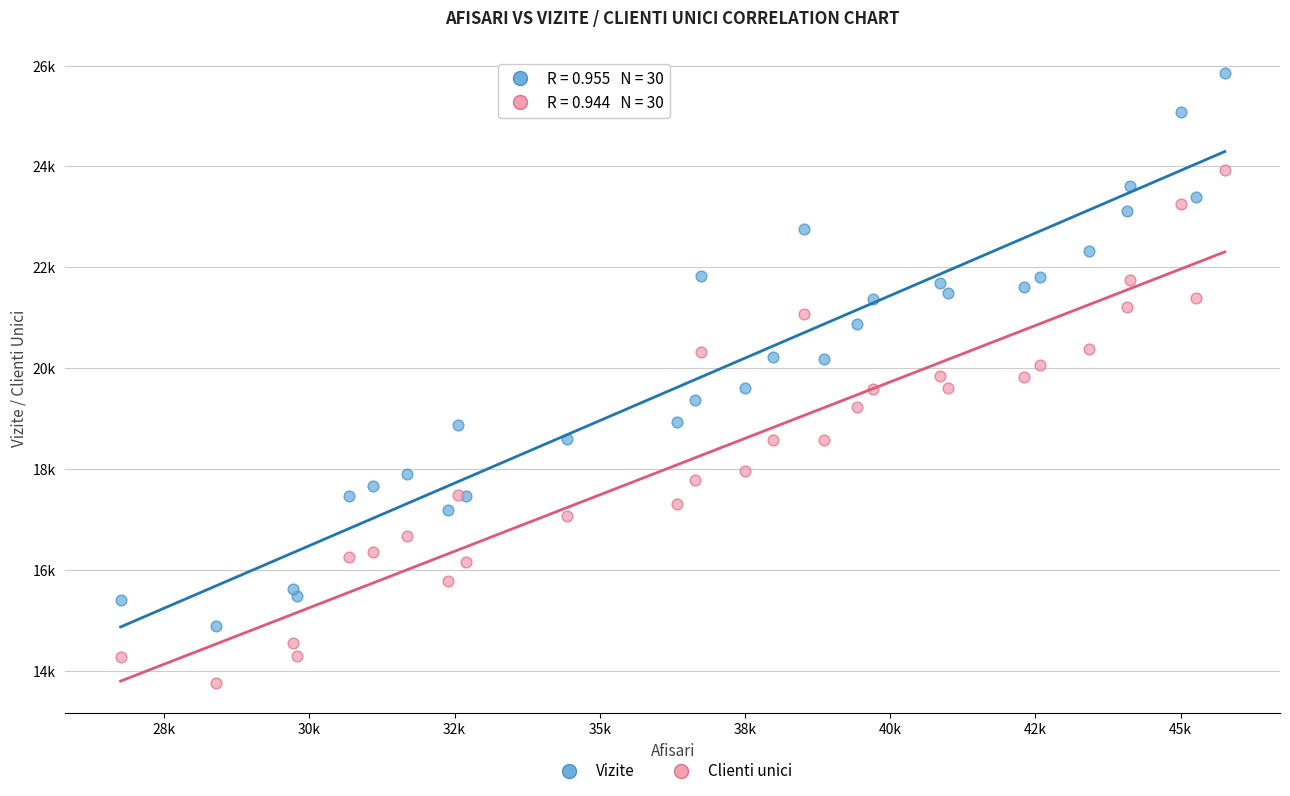

Which series reaches the minimum Y coordinate?

Clienti unici